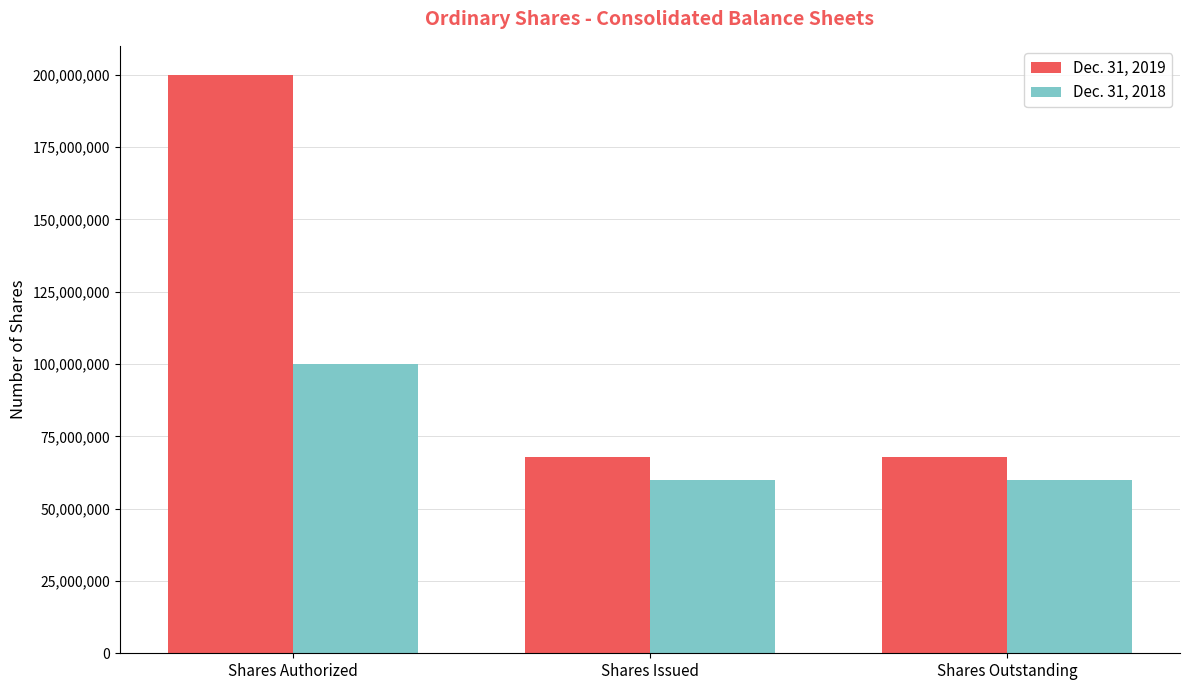

What is the difference between the highest and lowest values at Shares Outstanding?

8073052